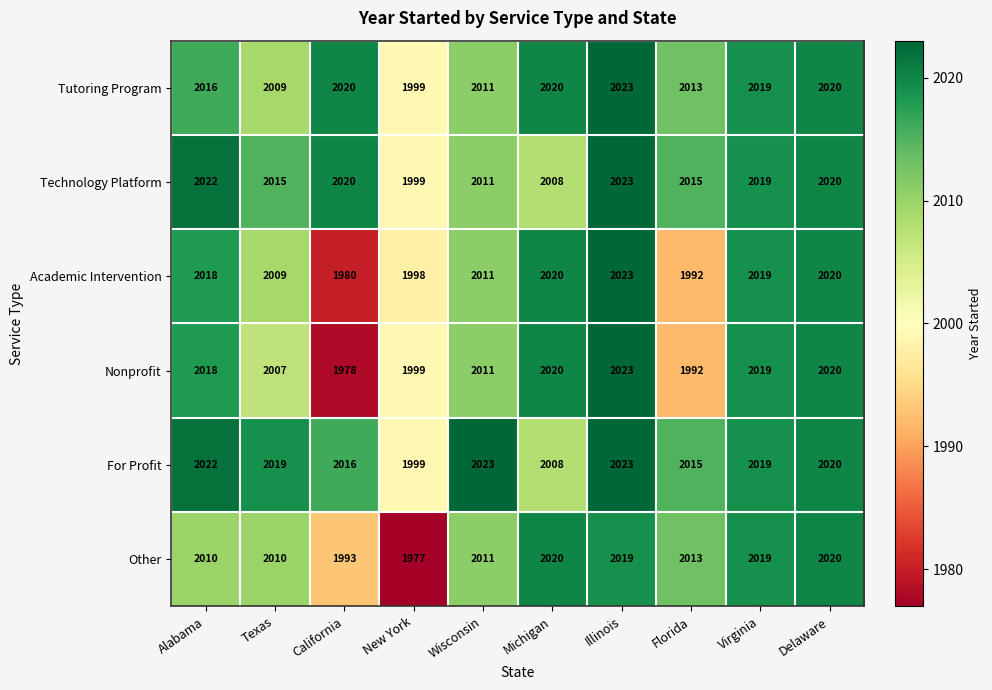

What is the approximate value of Academic Intervention at Texas, to the nearest 10?

2010